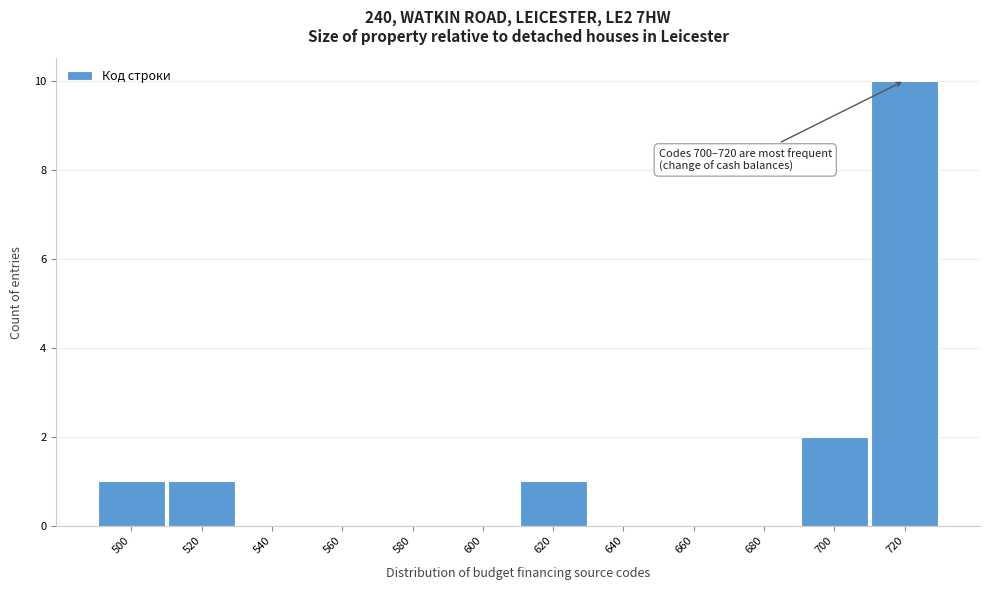

Over which range of the x-axis is the bar tallest?

710 to 730